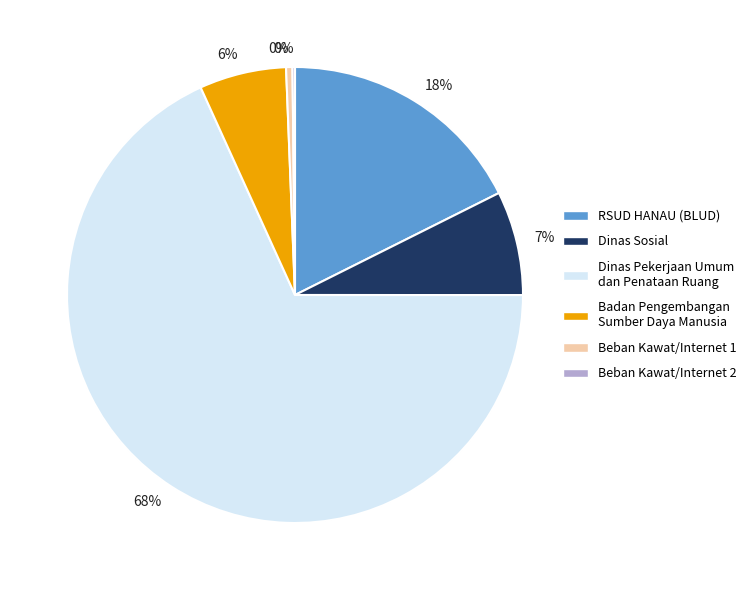

What percentage is the Dinas Sosial slice, to the nearest percent?

7%